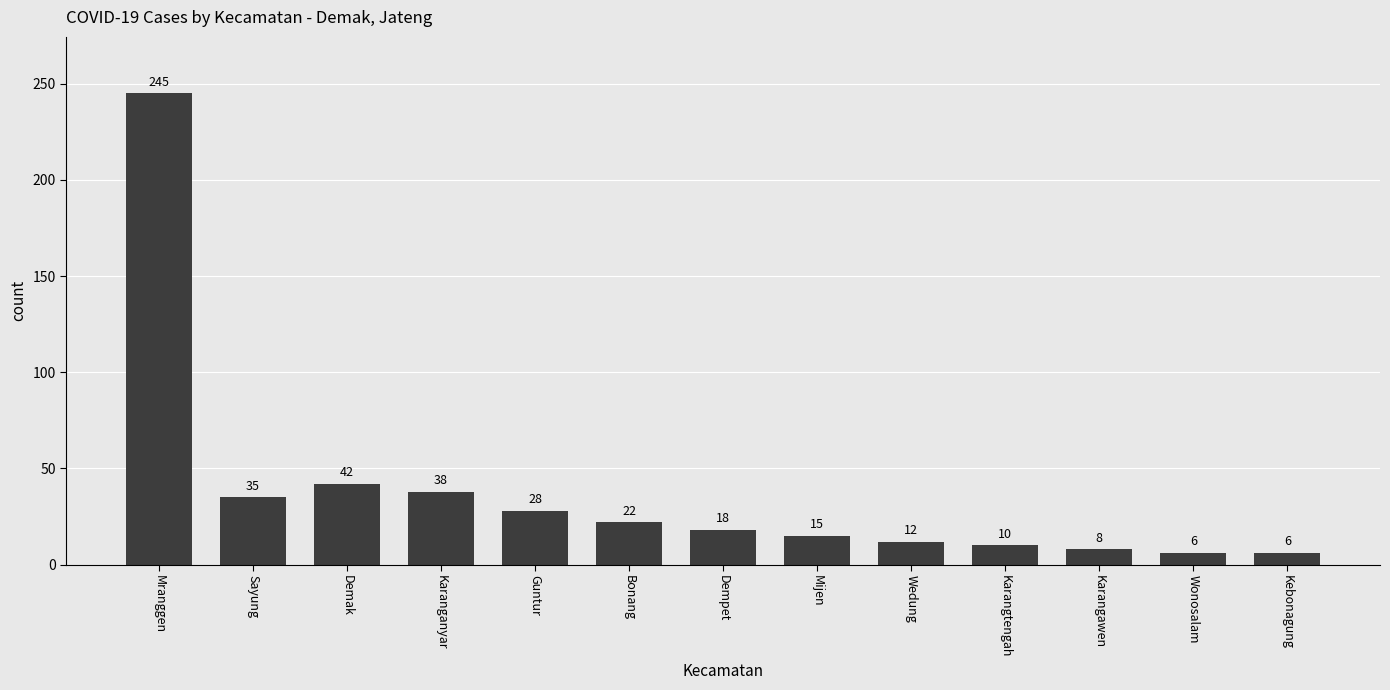

Reading left to right, transcribe all the data shown in this chart.

245	35	42	38	28	22	18	15	12	10	8	6	6